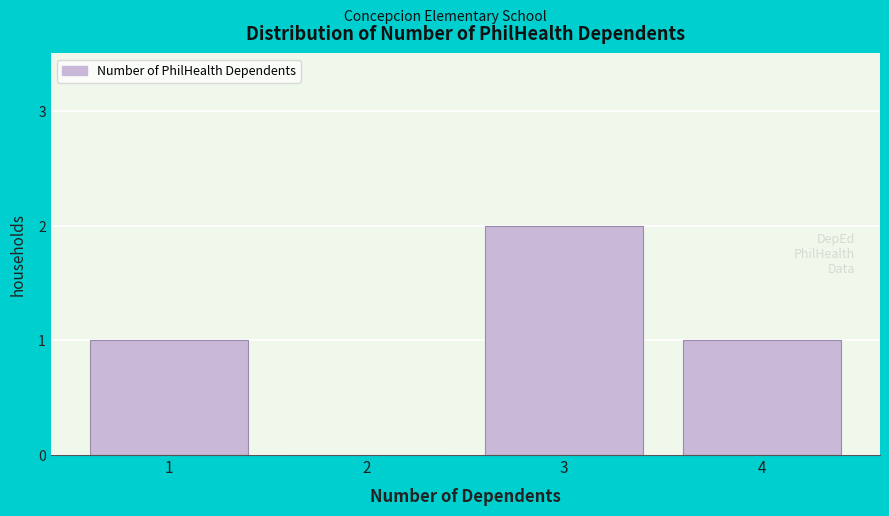

Reading left to right, extract all data points from this chart.

1=1	2=0	3=2	4=1